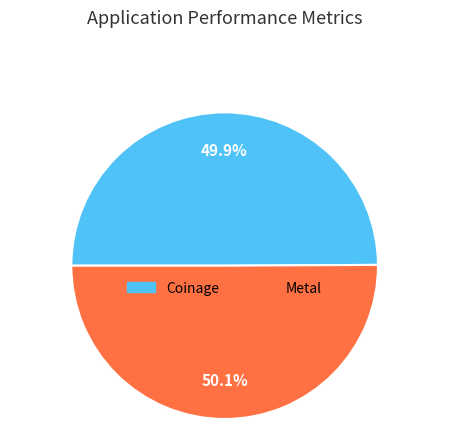

What percentage is NOT represented by Coinage?

50.1%